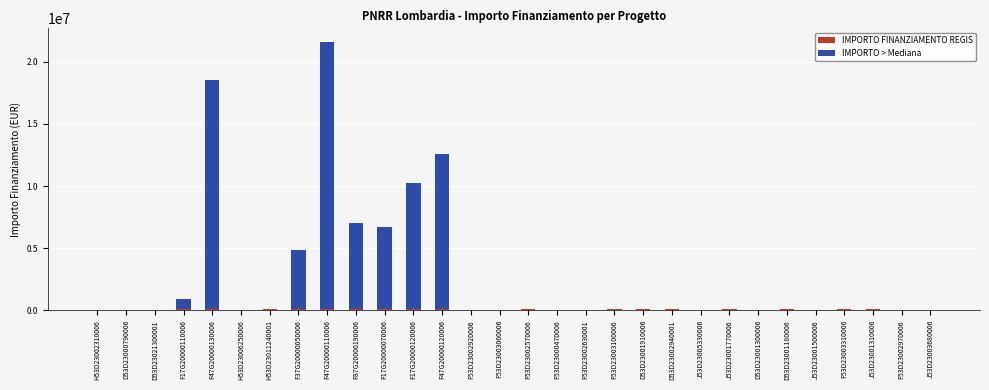

At which category is the sum across all series the highest?

F47G20000110006